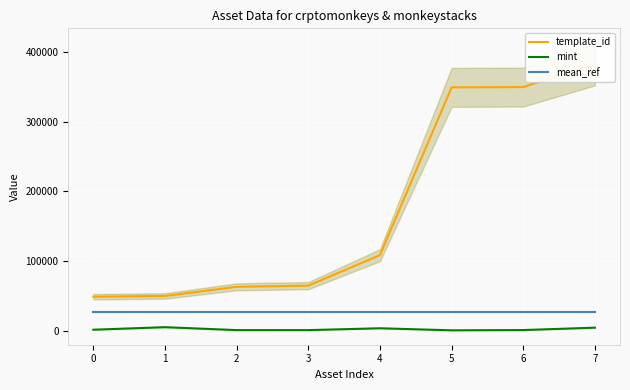

At which category does mint reach its first local valley?

3